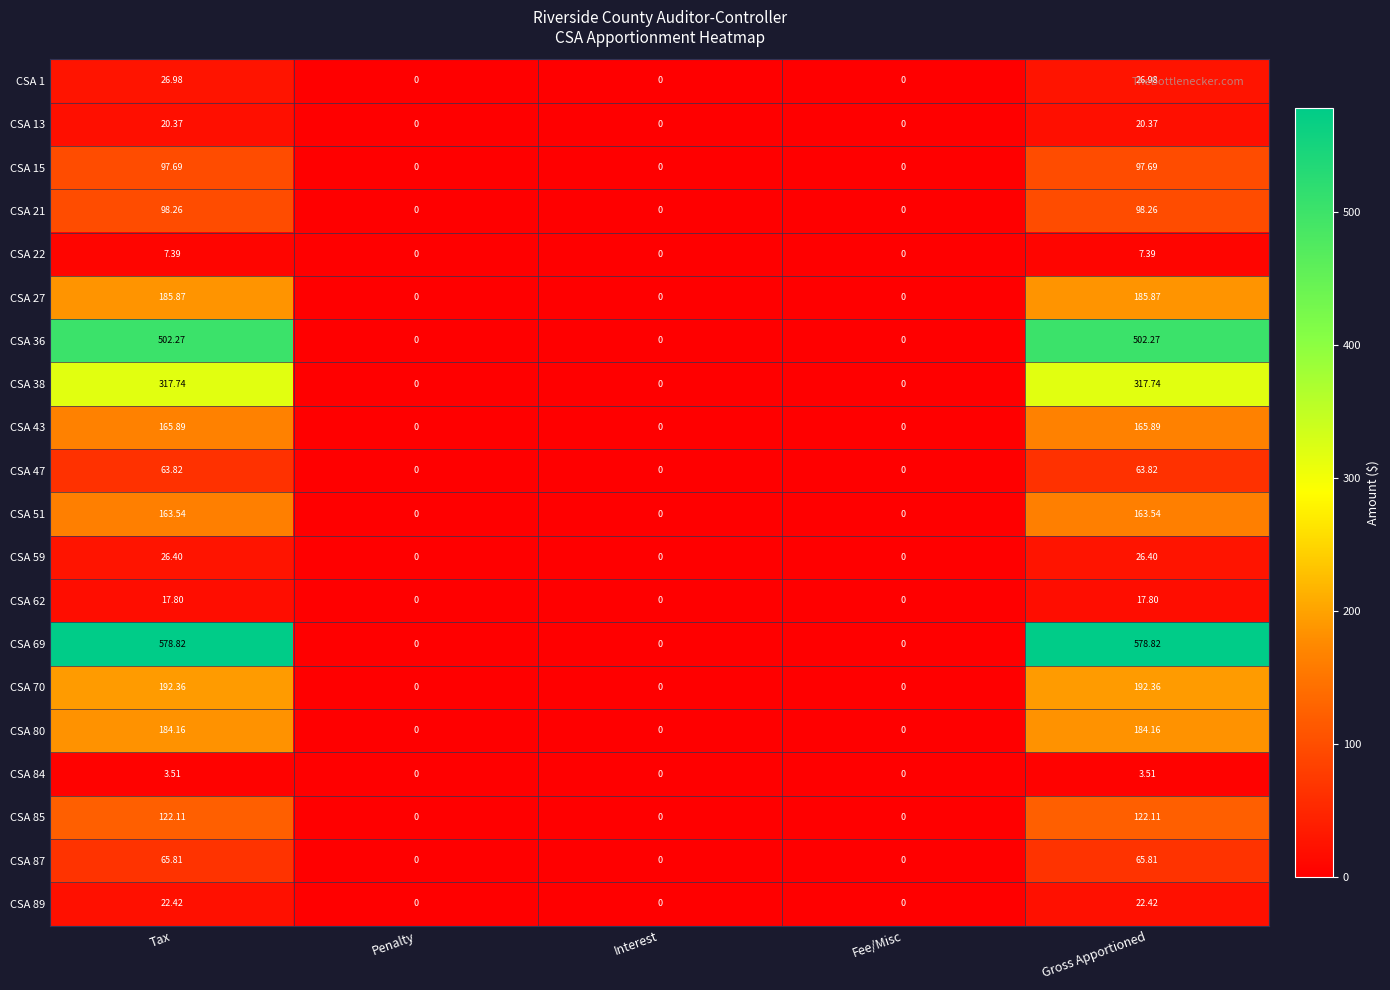

Which series has the widest spread of values?

CSA 69